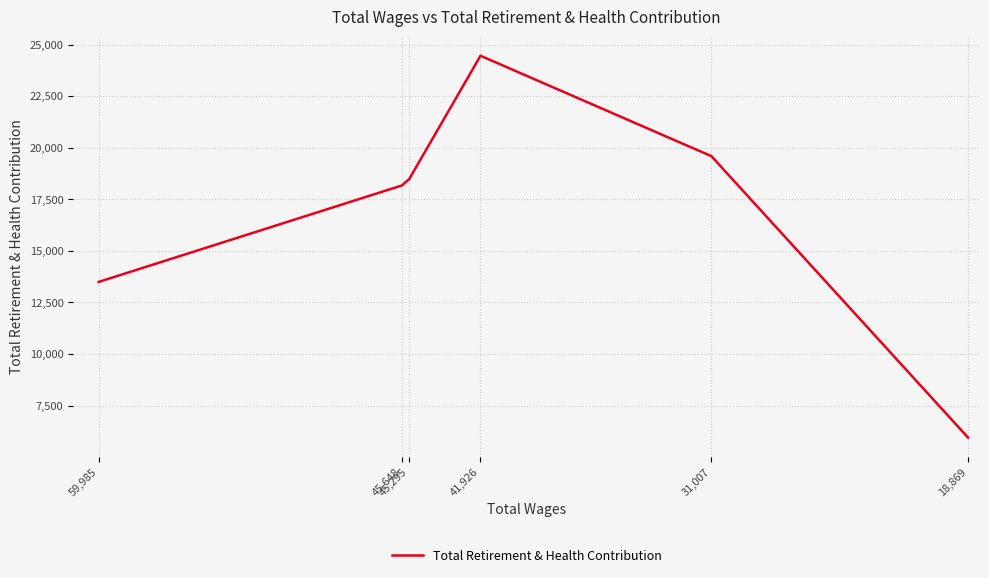

What is the sum of all values?

100142